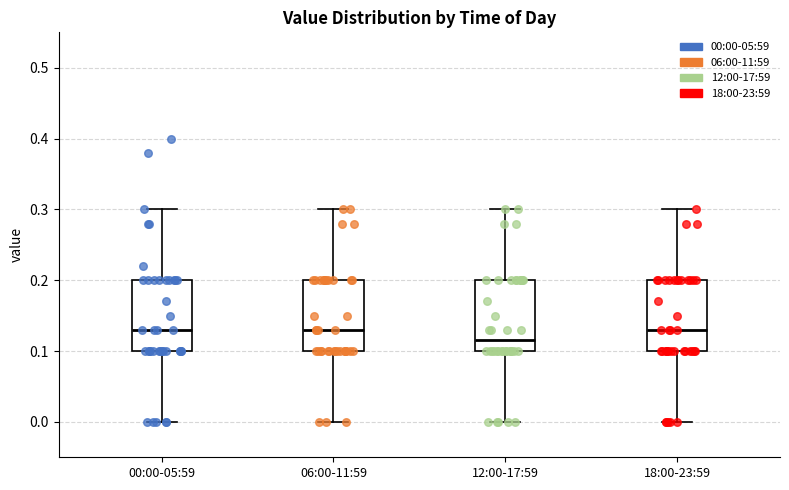

Reading left to right, read every box against the y-axis: the position of its median line, the range the box covers, and the ends of its whiskers. The values are not printed on the chart, so give them approximately, as read against the axis.

00:00-05:59: median 0.13, box 0.10 to 0.20, whiskers 0.00 to 0.30
06:00-11:59: median 0.13, box 0.10 to 0.20, whiskers 0.00 to 0.30
12:00-17:59: median 0.12, box 0.10 to 0.20, whiskers 0.00 to 0.30
18:00-23:59: median 0.13, box 0.10 to 0.20, whiskers 0.00 to 0.30